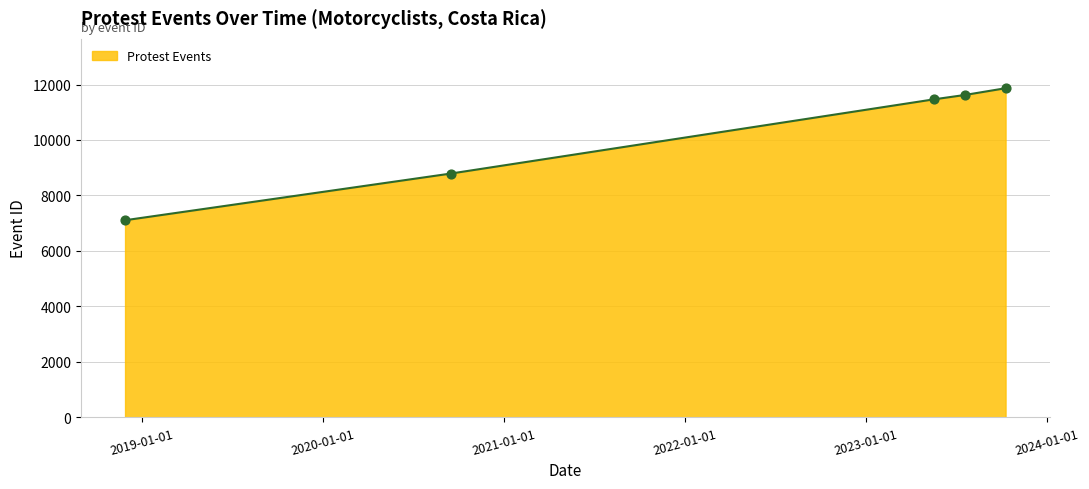

True or false: there are more than 2 points higher than both neighbors.

False